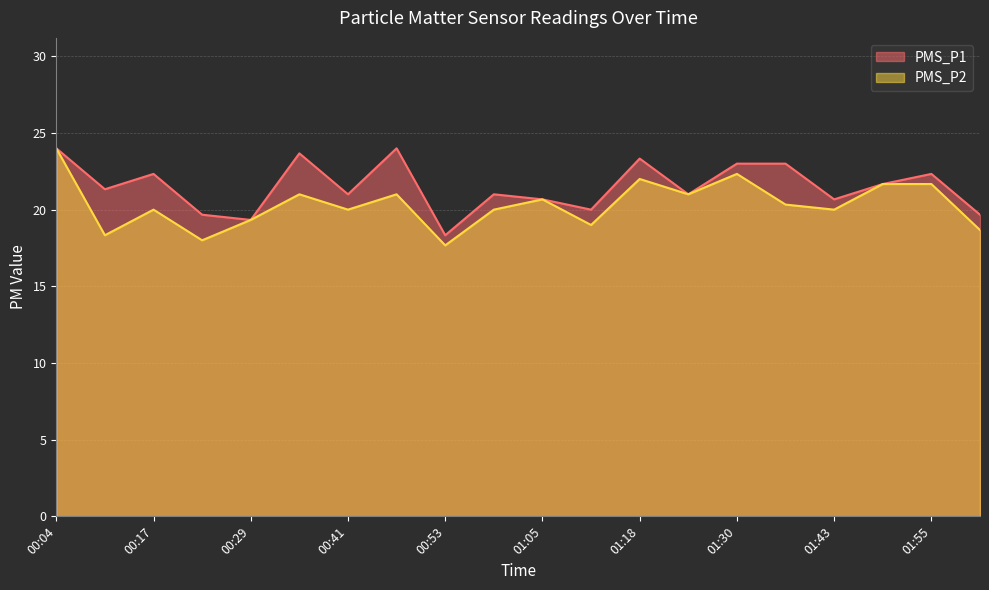

True or false: PMS_P1 and PMS_P2 cross at least once.

False